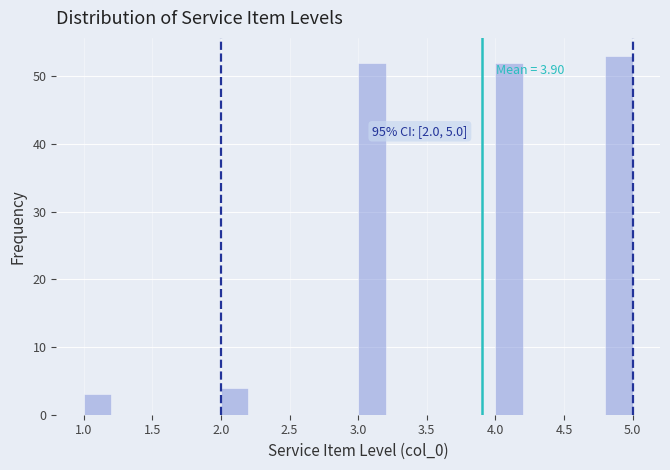

Which range on the x-axis has the tallest bar?

4.8 to 5.0